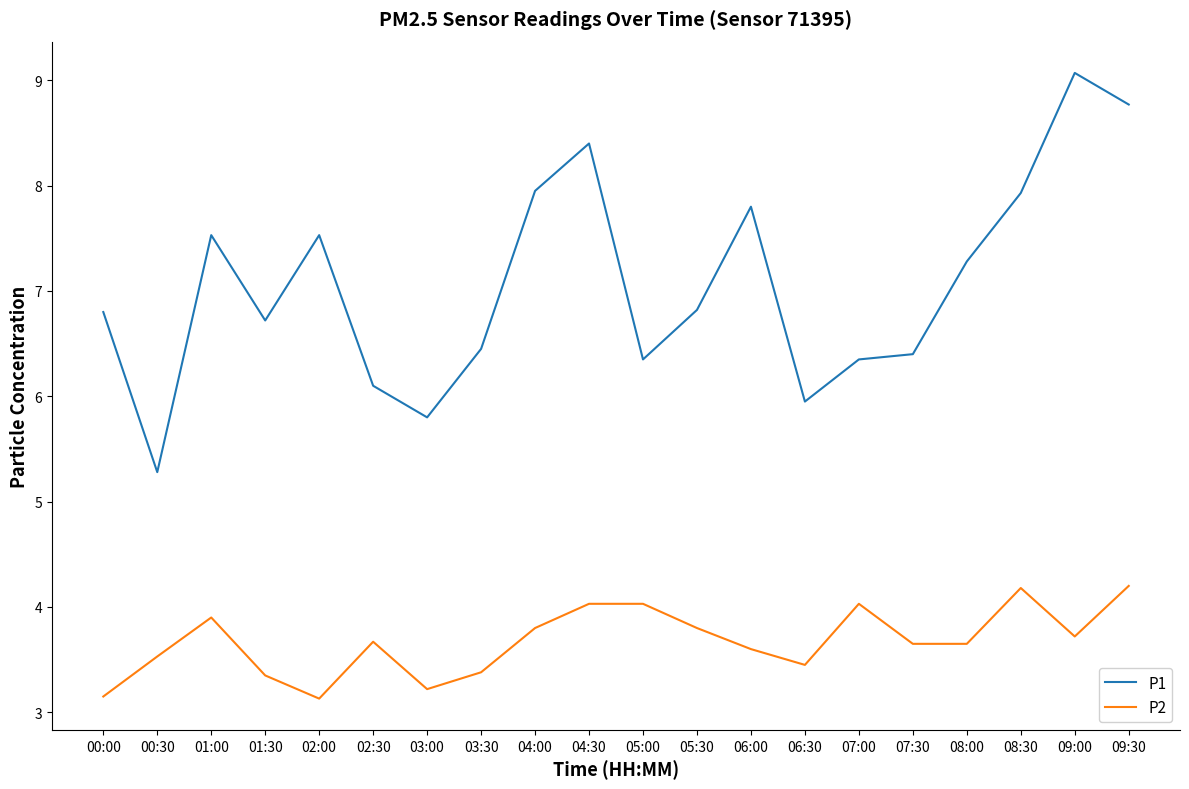

Which series has the largest total across all categories?

P1